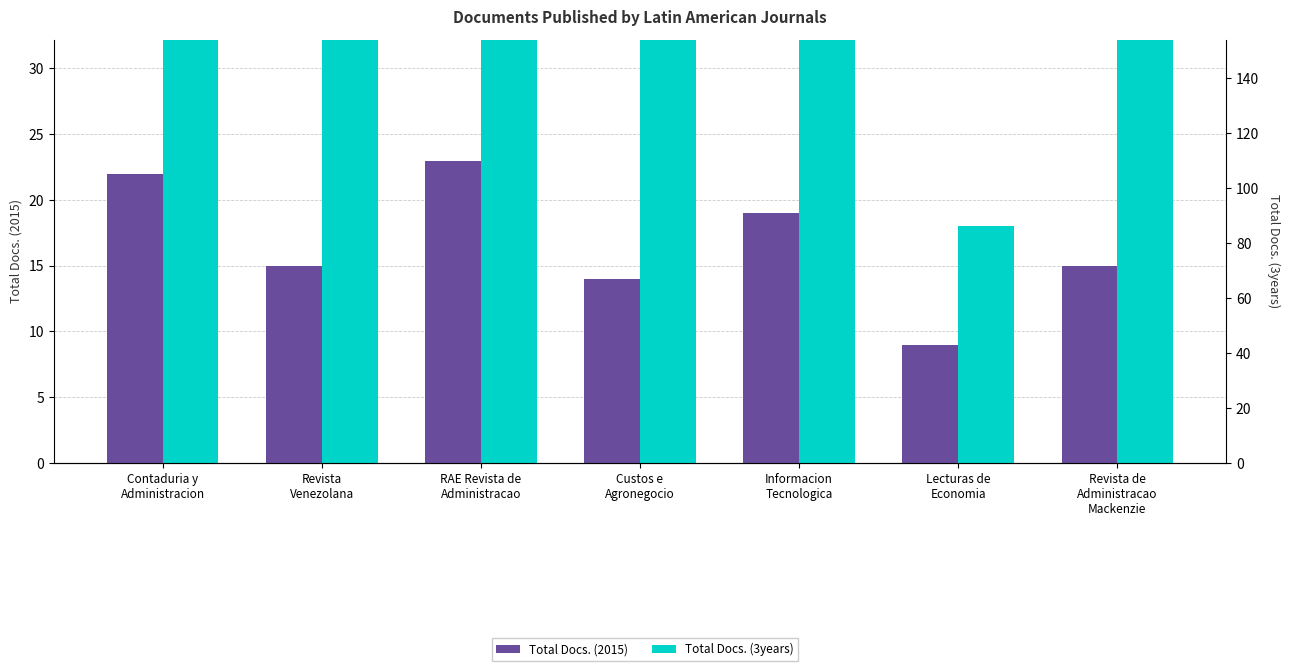

Is it true that Total Docs. (2015) equals 3 at Lecturas de
Economia?

False